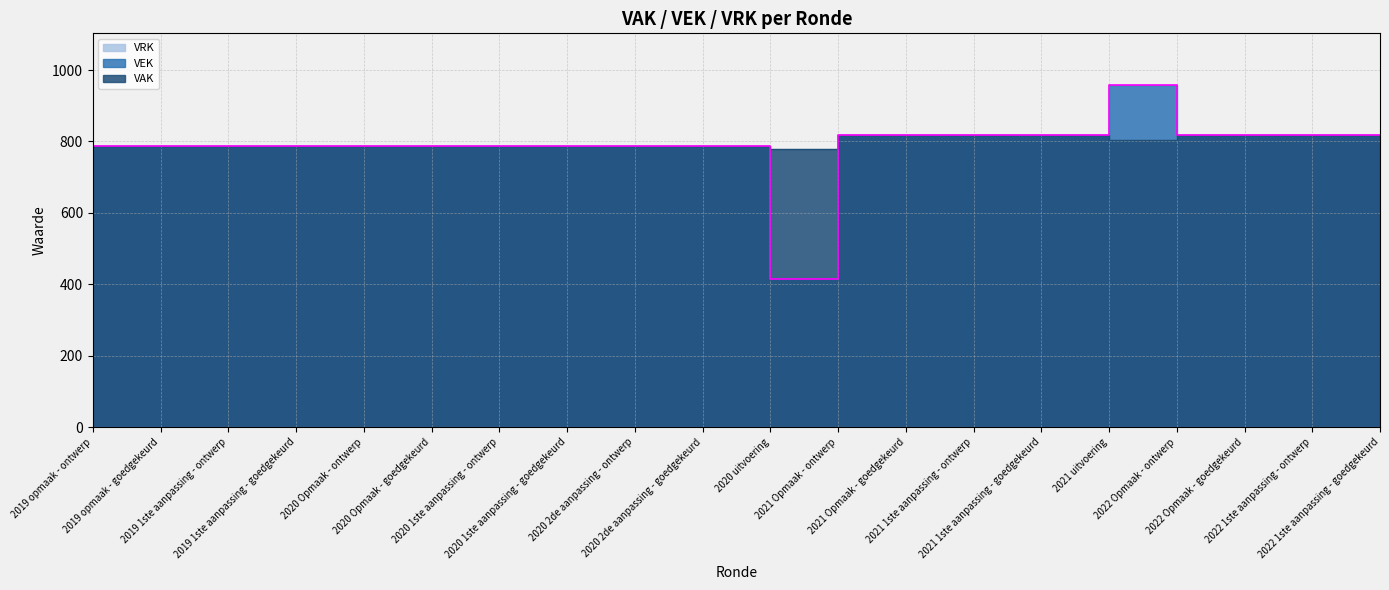

Which series has the largest total across all categories?

VAK